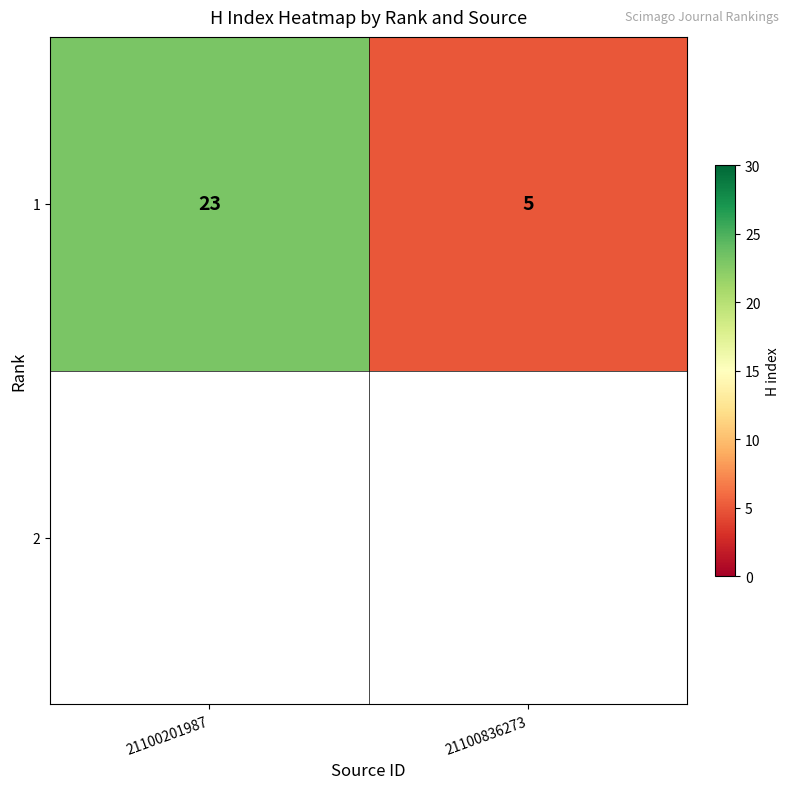

Reading left to right, what are all the values shown in this chart?

21100201987=23	21100836273=5